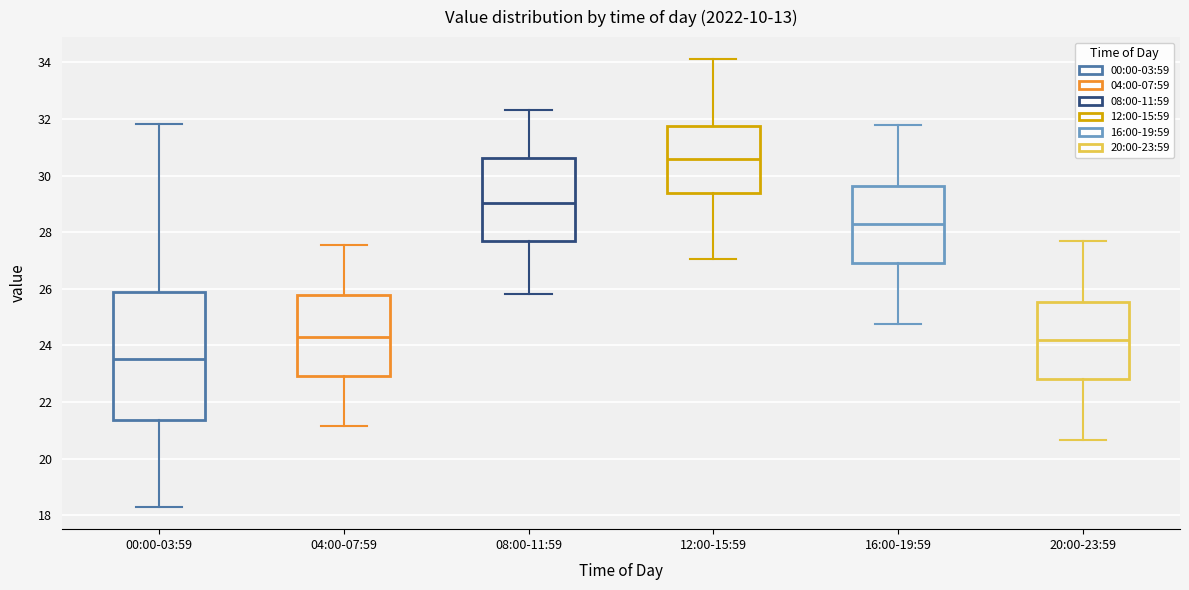

Which box has the highest median line?

12:00-15:59